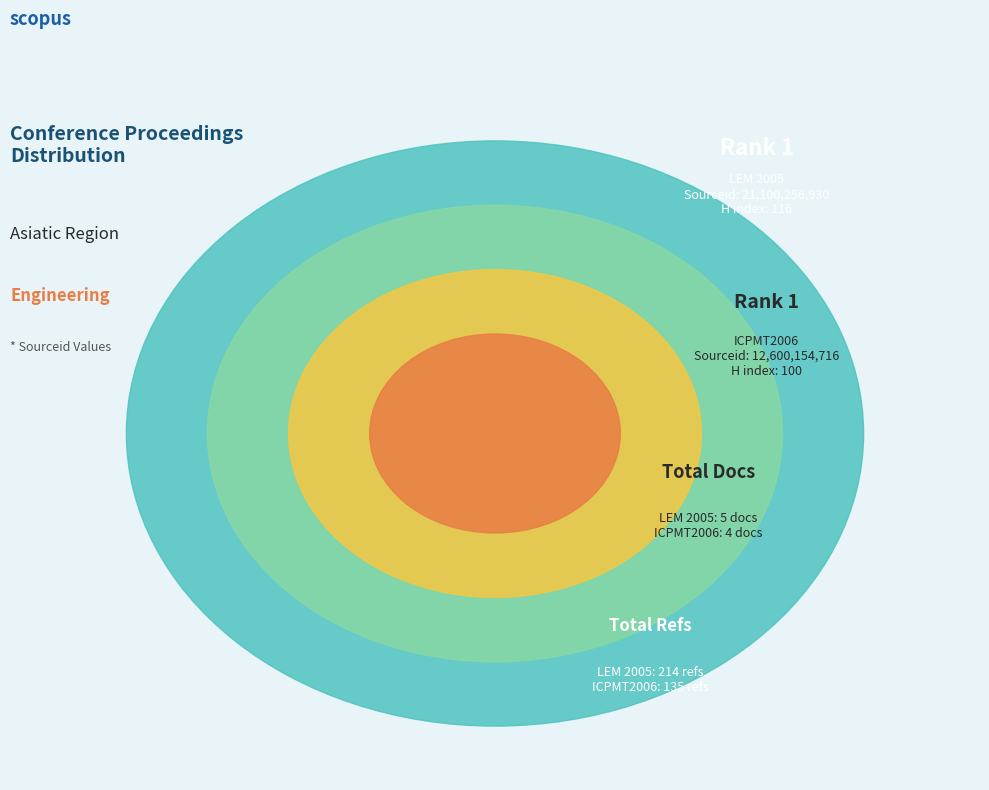

How many segments does this pie chart have?

2